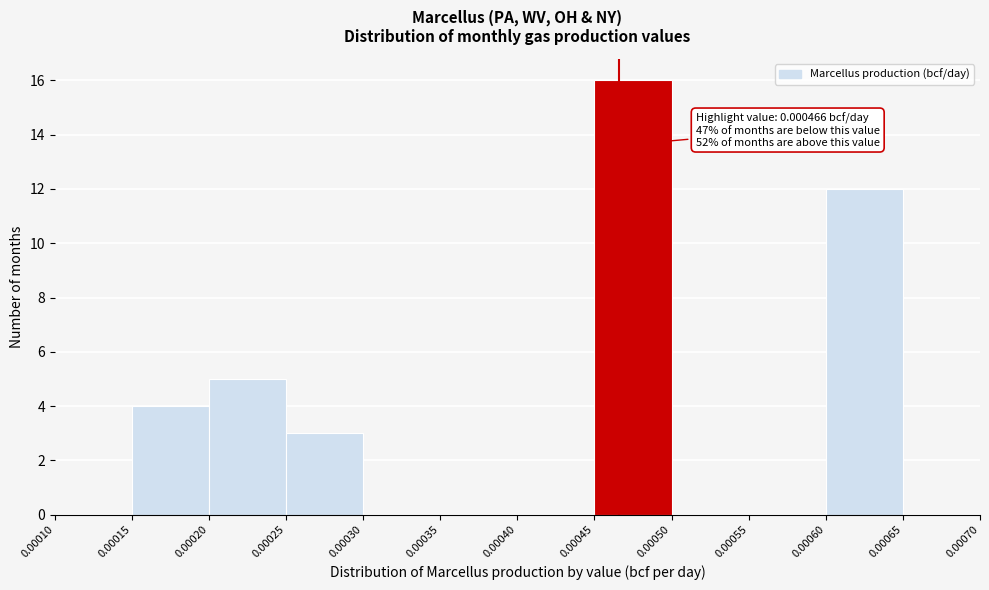

Which range on the x-axis has the tallest bar?

0.00045 to 0.00050